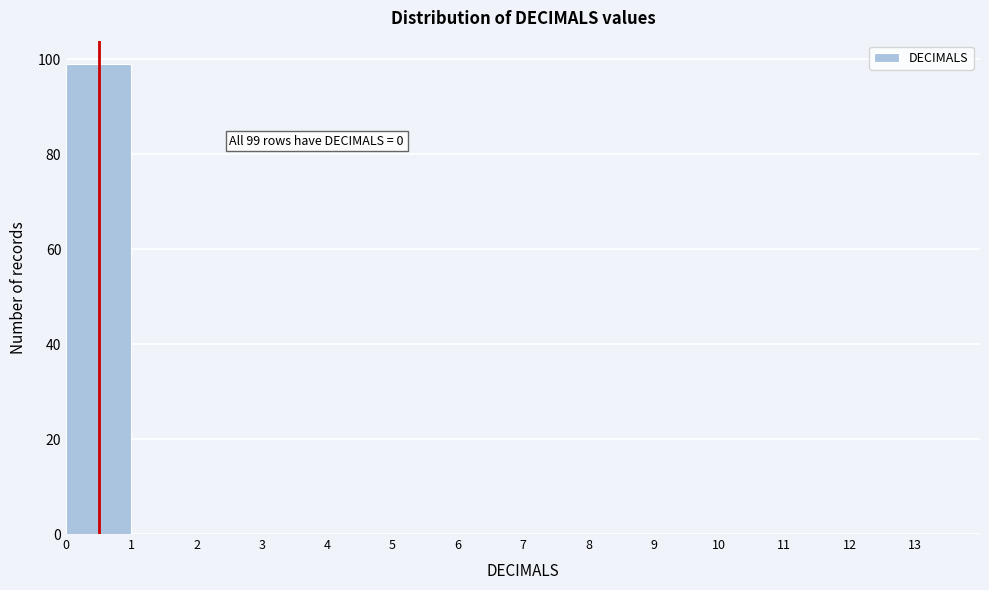

Over which range of the x-axis is the bar tallest?

0 to 1